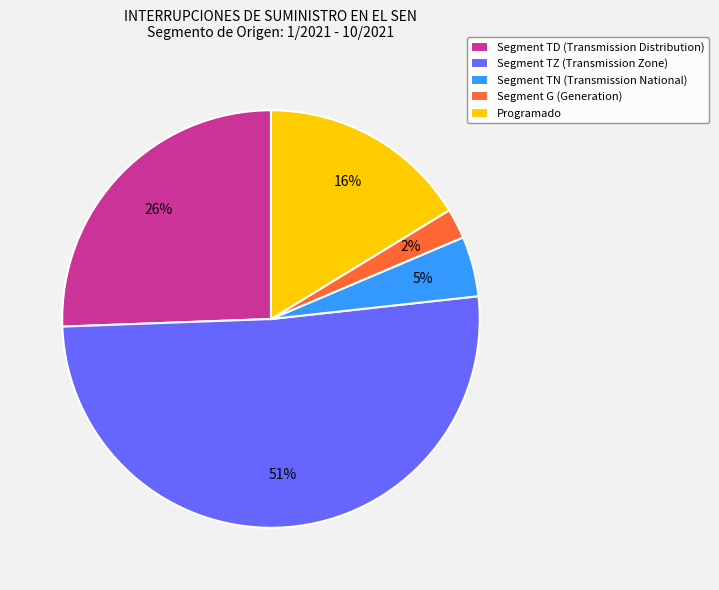

Which category has the smallest portion of the pie?

Segment G (Generation)